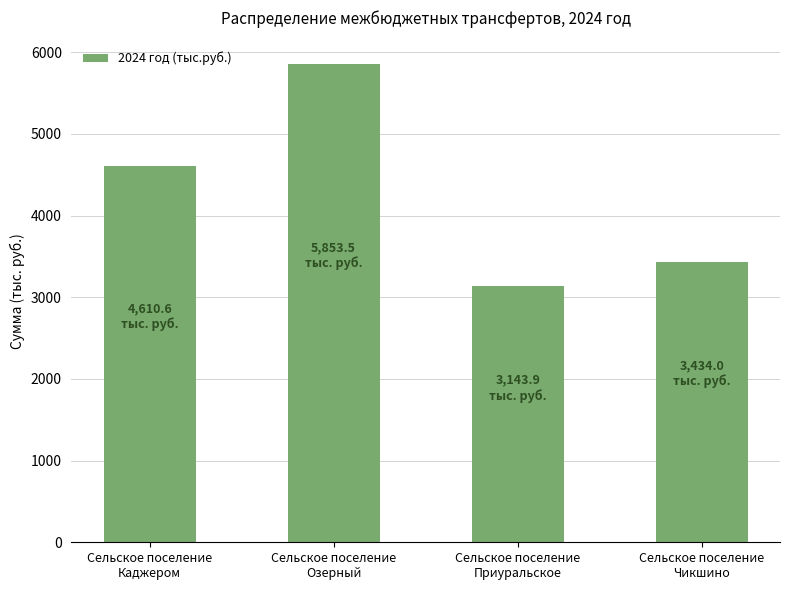

What is the sum of the values at Сельское поселение
Приуральское and Сельское поселение
Каджером?

7754.5